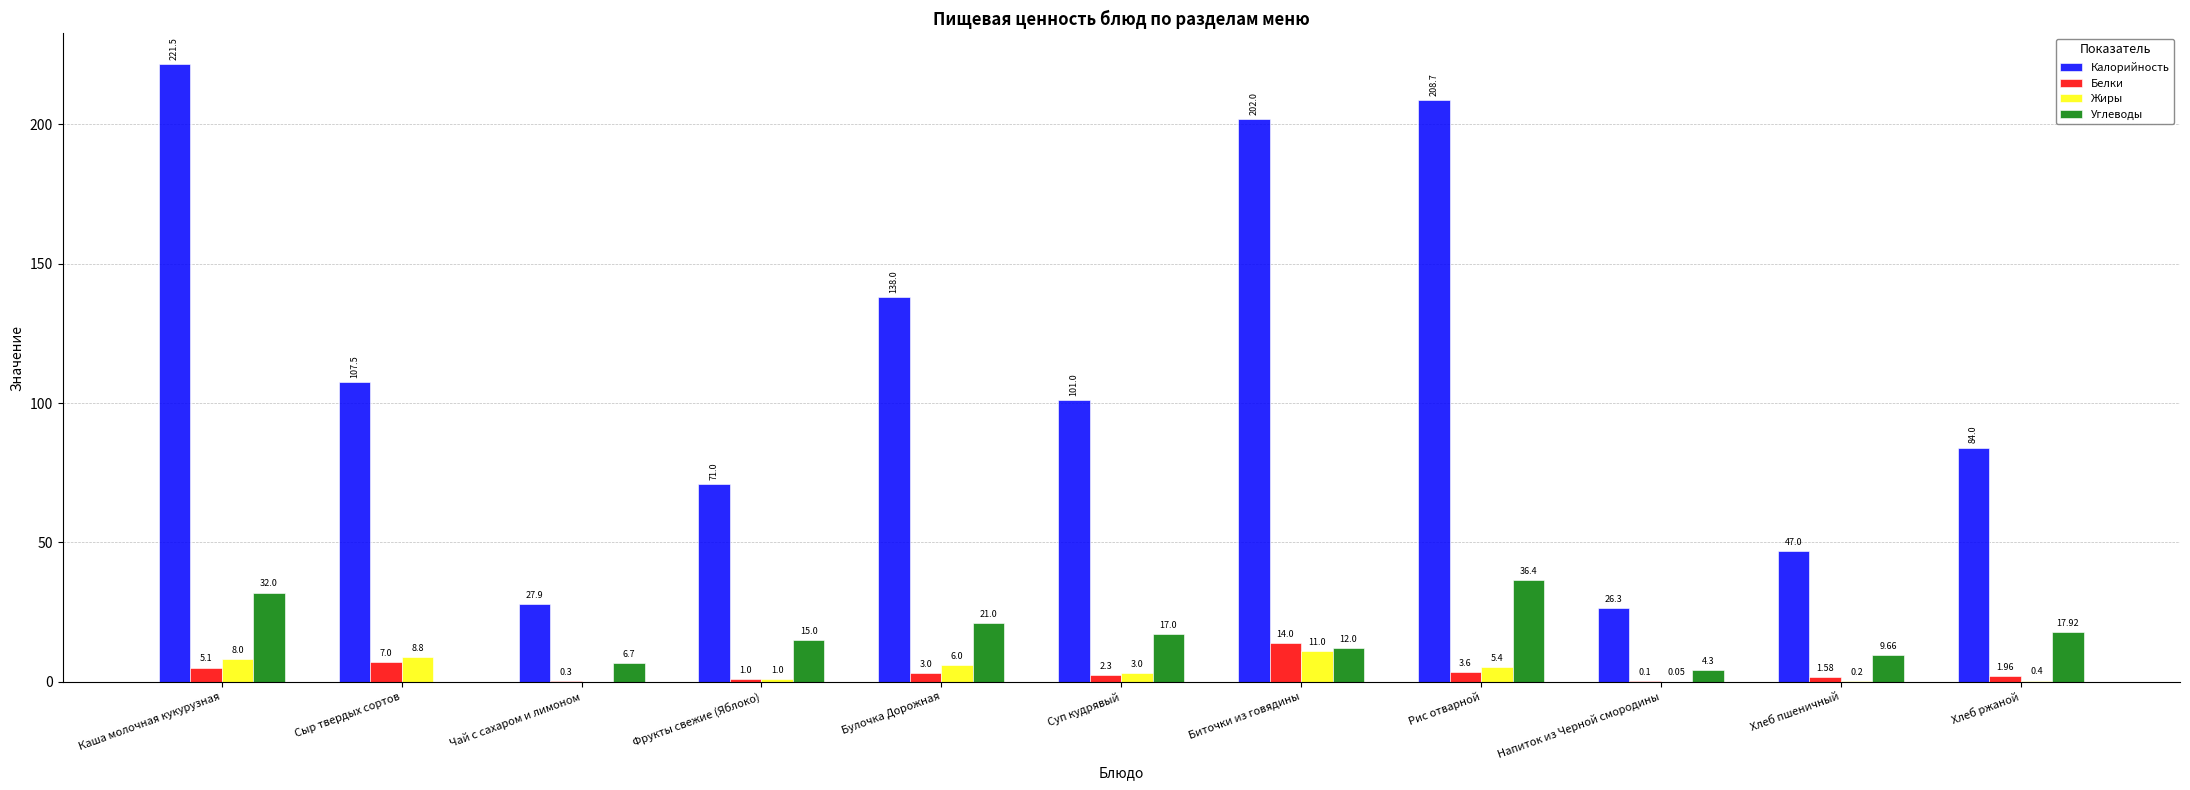

What is the total value across all series at Напиток из Черной смородины?

30.8